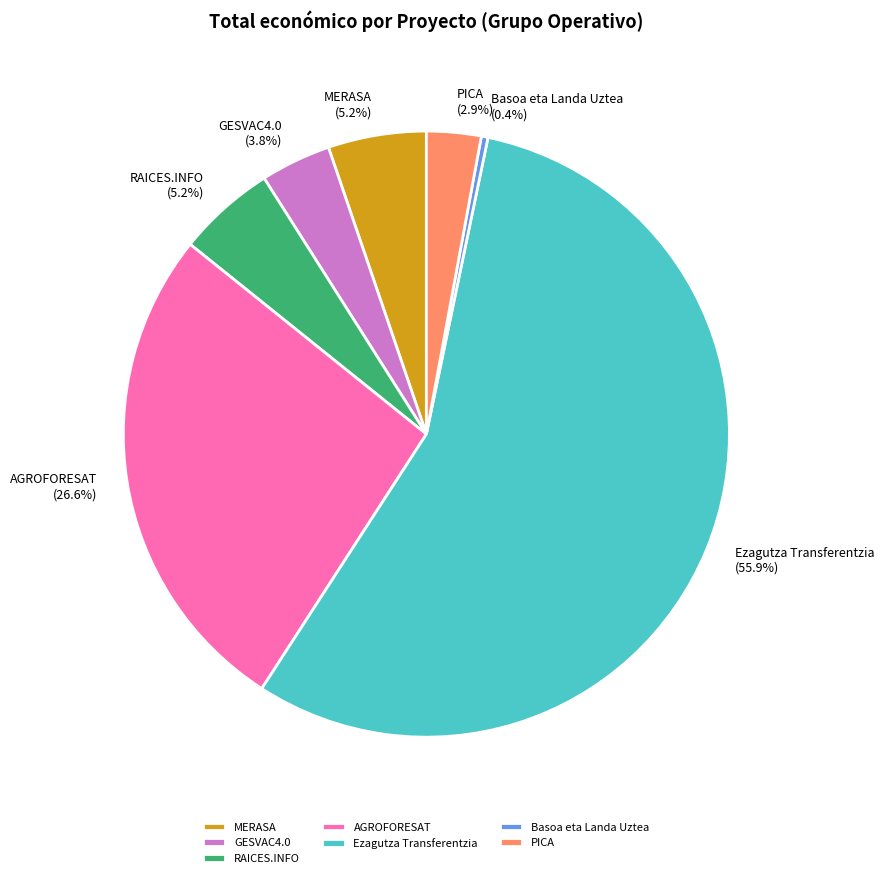

How many slices are in this pie chart?

7